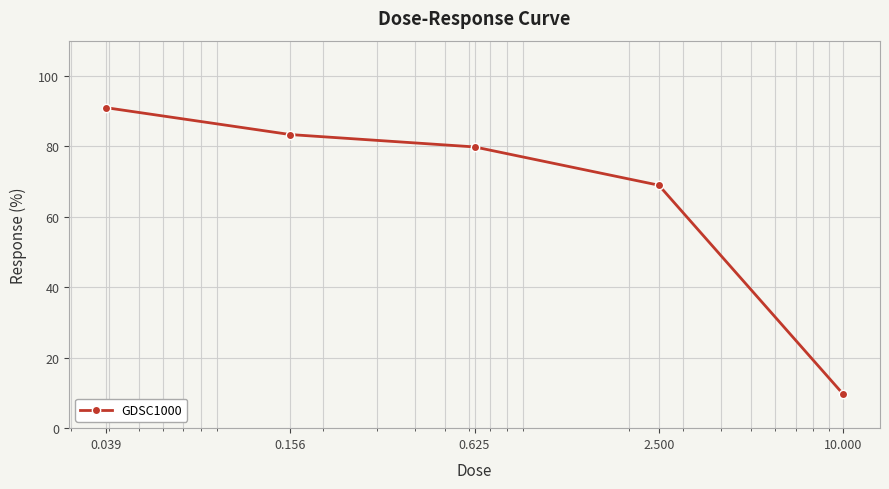

What is the value of the 1st point from the left?

91.0